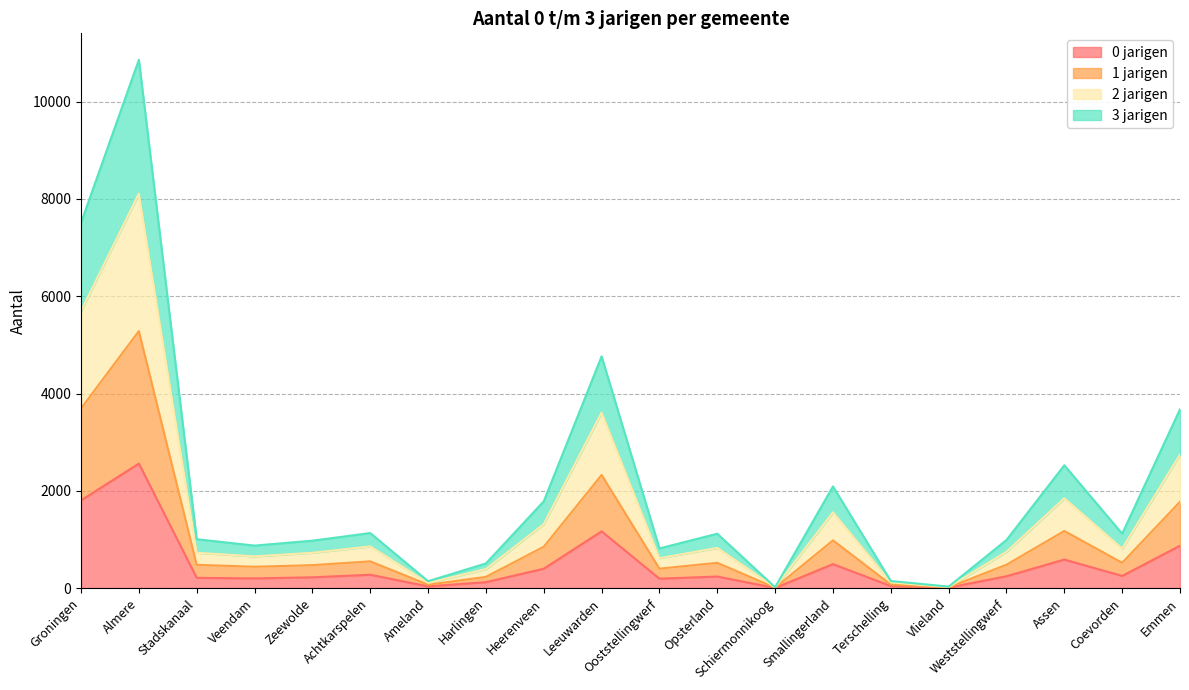

True or false: 2 jarigen and 0 jarigen intersect in this chart.

False